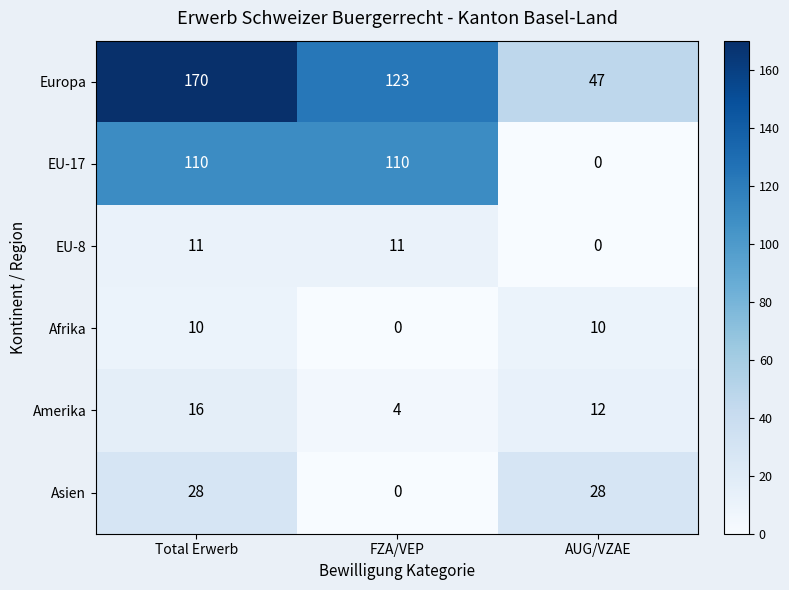

Reading left to right, transcribe all the data shown in this chart.

Europa: Total Erwerb=170	FZA/VEP=123	AUG/VZAE=47
EU-17: Total Erwerb=110	FZA/VEP=110	AUG/VZAE=0
EU-8: Total Erwerb=11	FZA/VEP=11	AUG/VZAE=0
Afrika: Total Erwerb=10	FZA/VEP=0	AUG/VZAE=10
Amerika: Total Erwerb=16	FZA/VEP=4	AUG/VZAE=12
Asien: Total Erwerb=28	FZA/VEP=0	AUG/VZAE=28